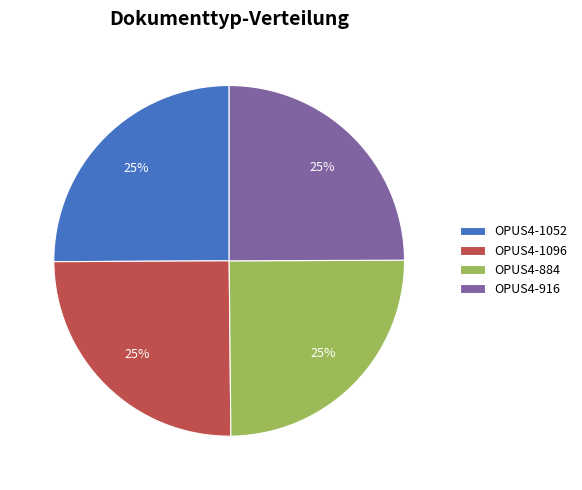

To the nearest percent, what is the average slice percentage?

25%